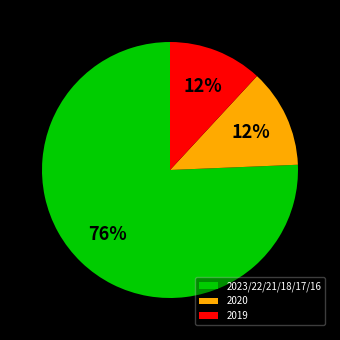

To the nearest percent, what is the average slice percentage?

33%